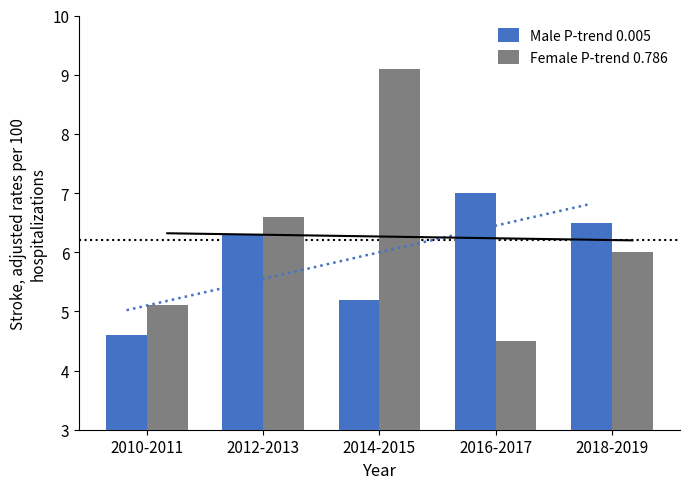

What are all the series names shown in the legend?

Male P-trend 0.005, Female P-trend 0.786